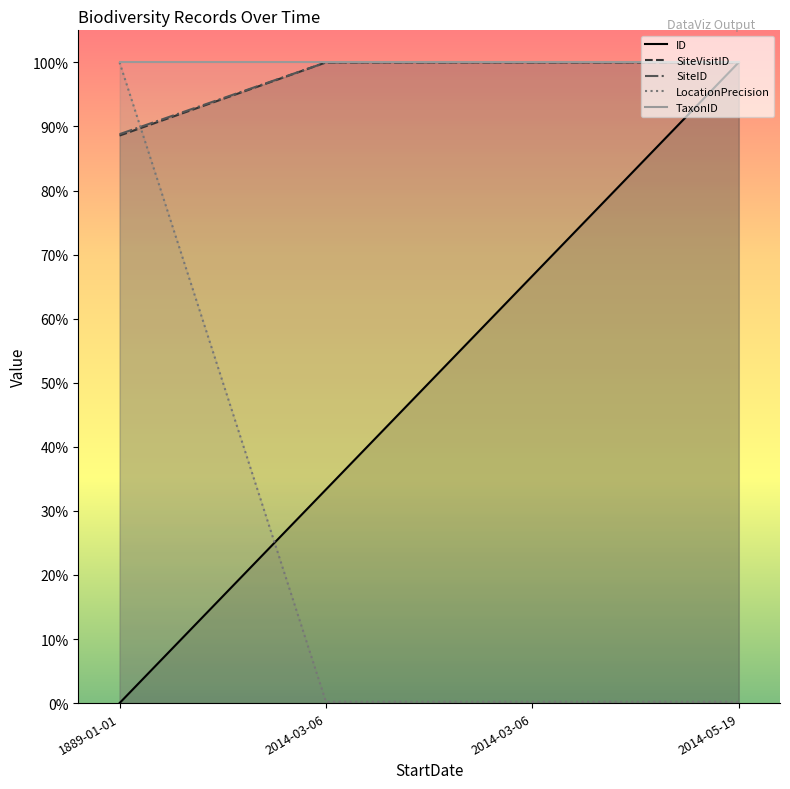

What are all the series names shown in the legend?

ID, SiteVisitID, SiteID, LocationPrecision, TaxonID